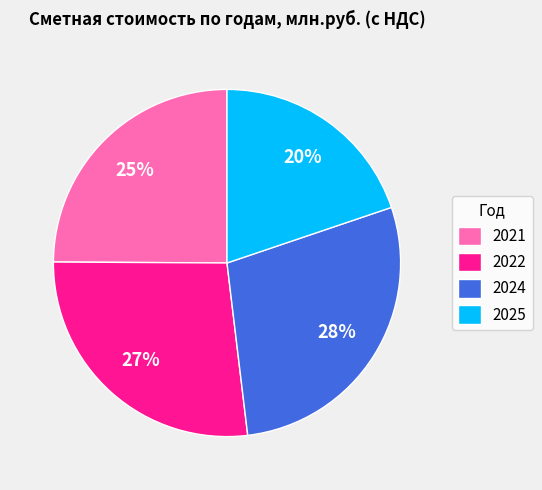

To the nearest percent, what is the average slice percentage?

25%